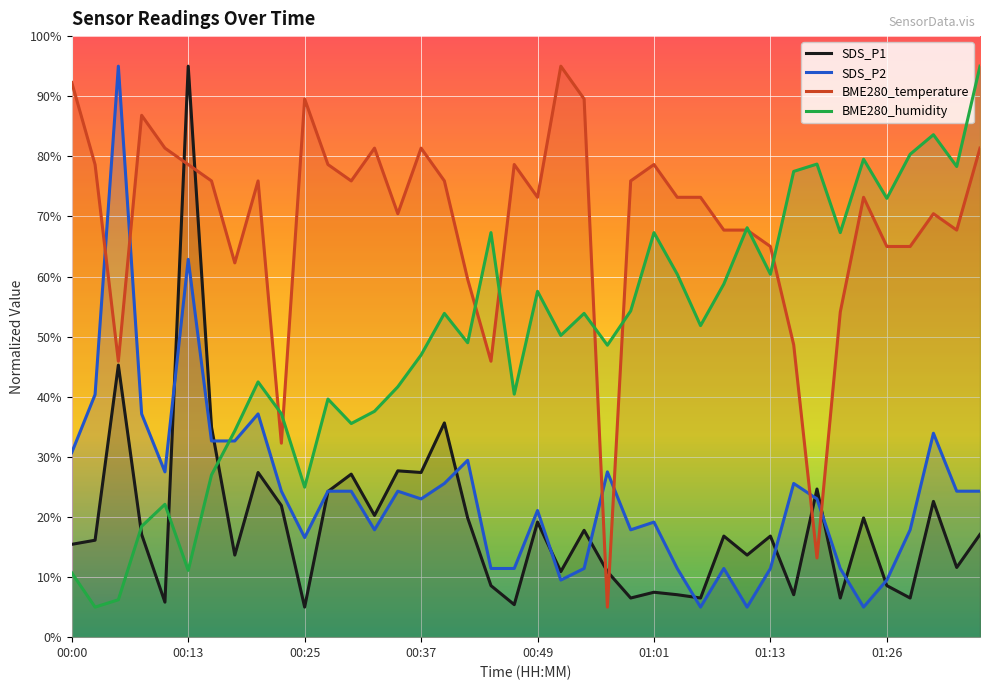

Which series has the largest range (max minus min)?

SDS_P1